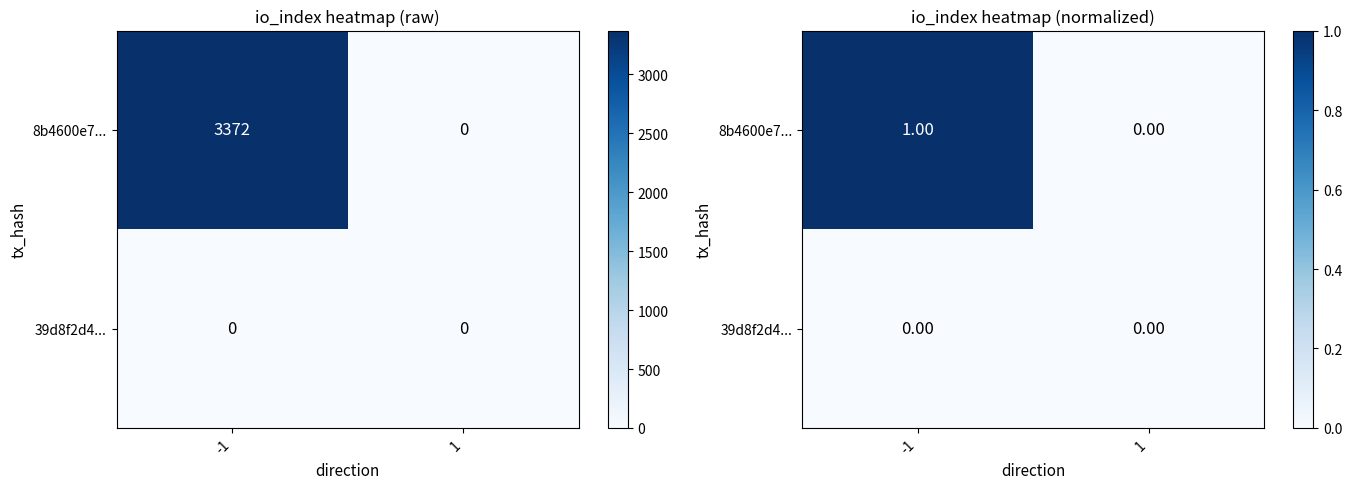

True or false: 39d8f2d4... has a value of 0 at -1.

True